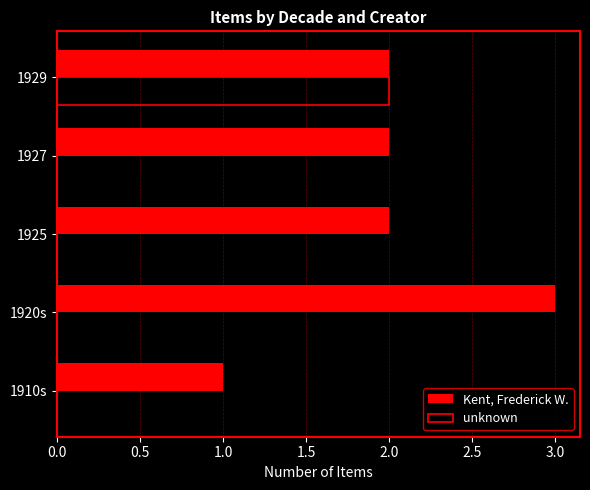

What is the maximum value shown in the chart?

3